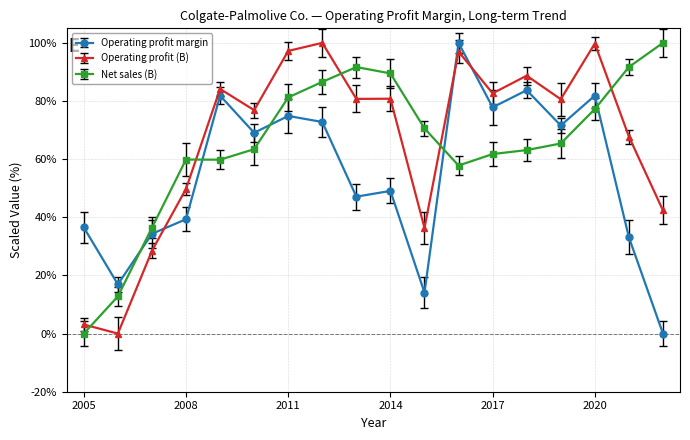

What is the value of the Operating profit (B) point at the 1st from the left?

3.1